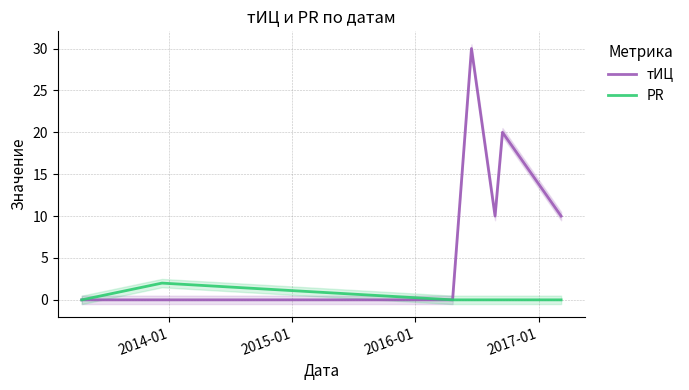

In тИЦ, how many points are higher than both neighbors (excluding endpoints)?

2